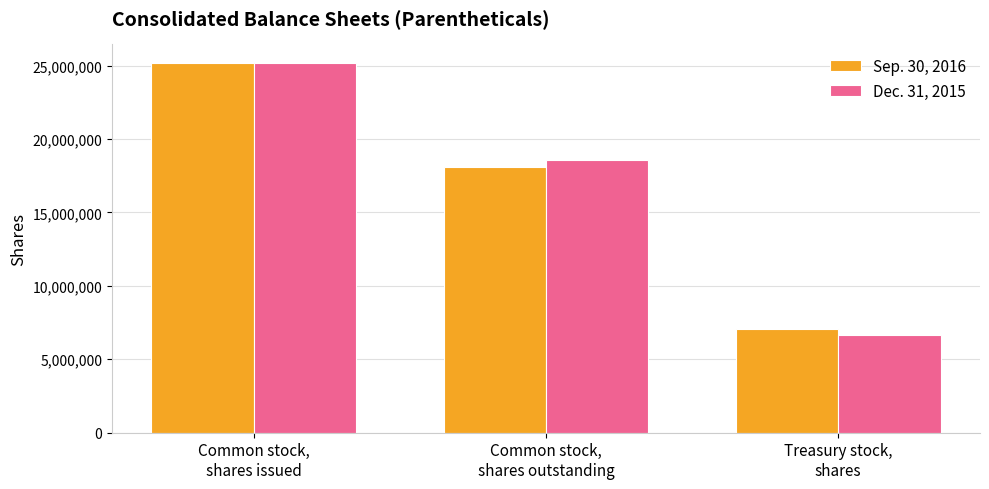

Count the Sep. 30, 2016 values in the range 7046033 to 25138172.

3